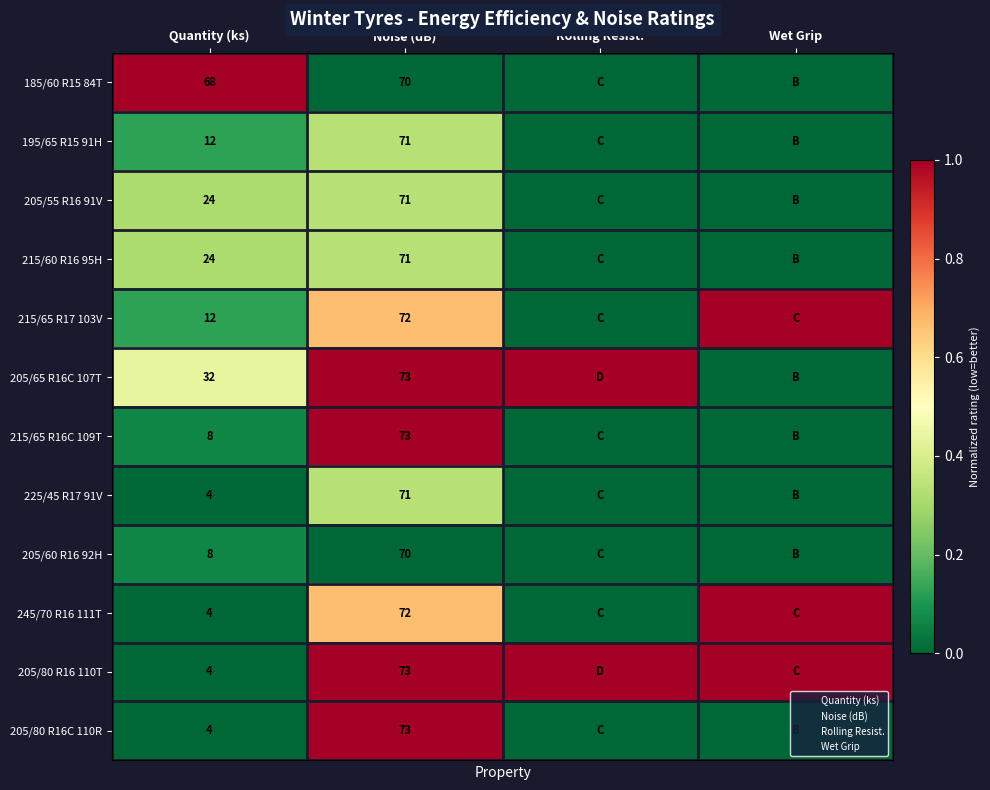

What is the difference between the highest and lowest values at Wet Grip?

1.0